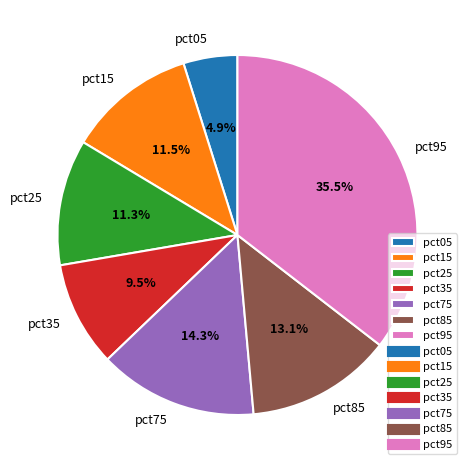

True or false: pct75 accounts for 8% of the total.

False